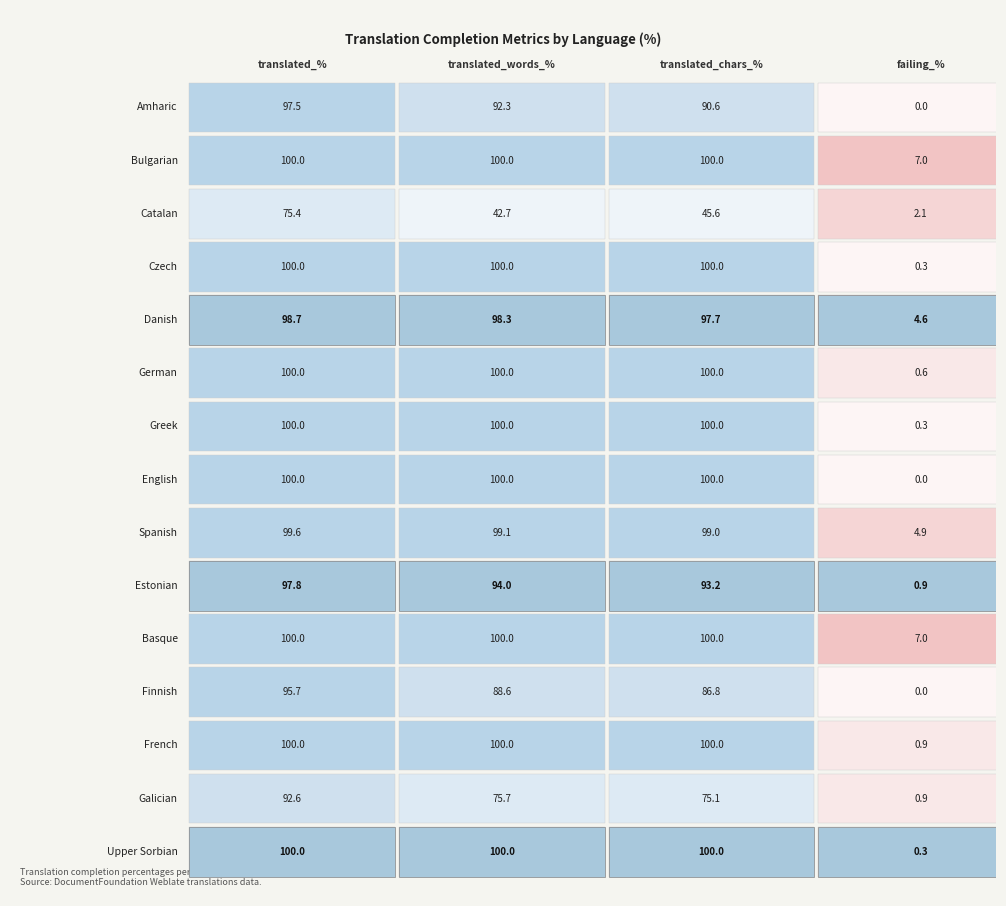

At which category does the chart reach its peak across all series?

translated_%